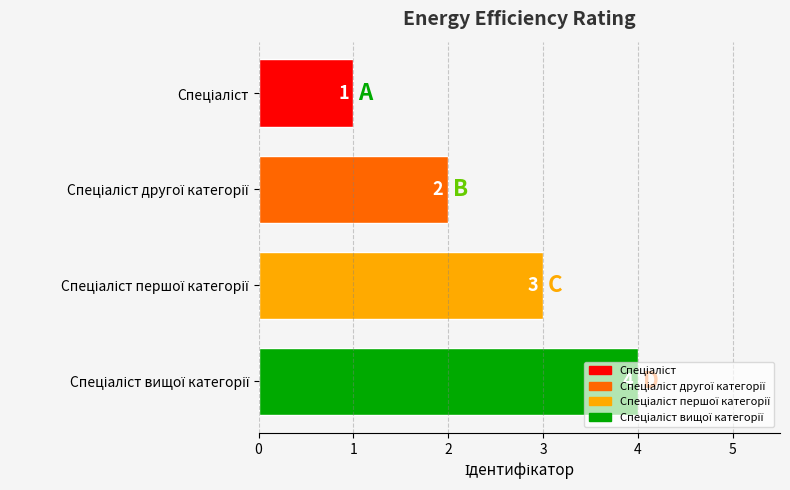

What is the sum of all values?

10